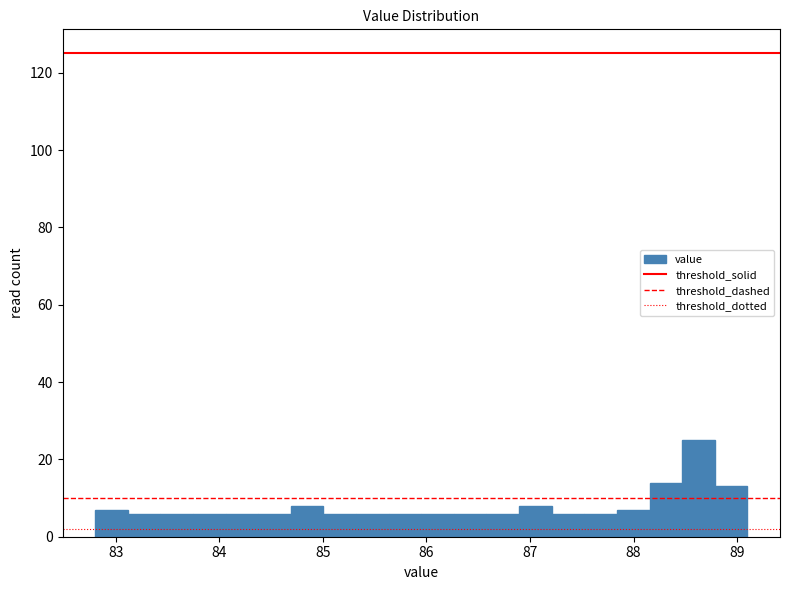

Around what value on the x-axis is the tallest bar? Give the approximate position of its centre, as read against the axis.

88.6